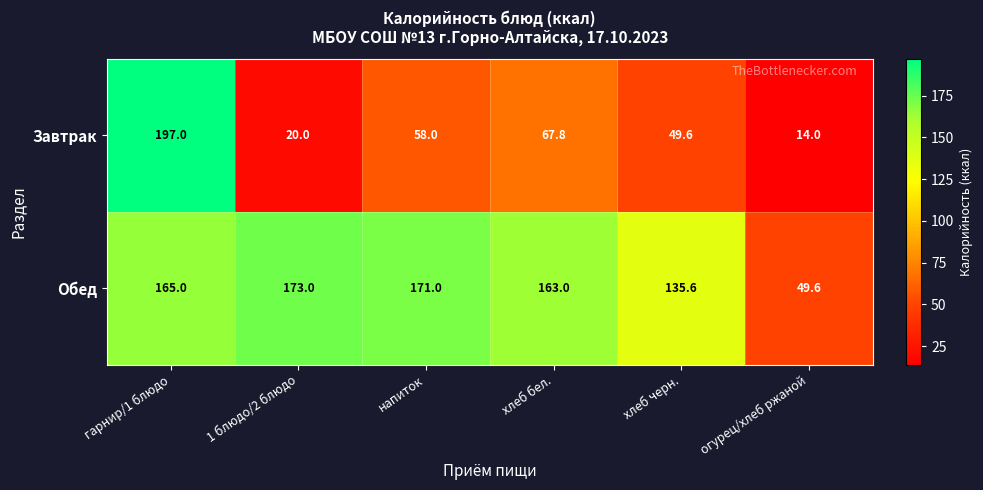

What is the difference between the maximum and minimum values in the Завтрак series?

183.0